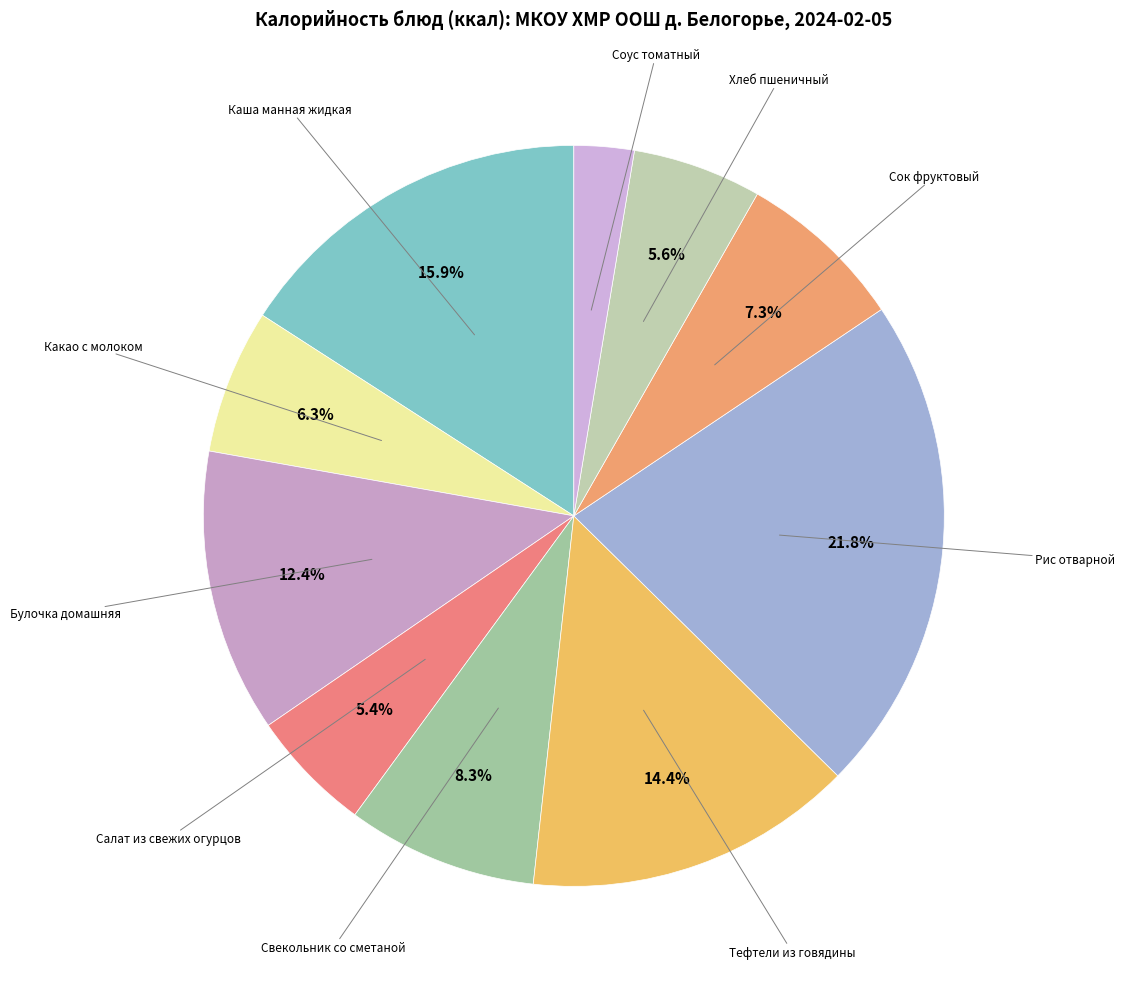

Count the number of slices in the pie.

10